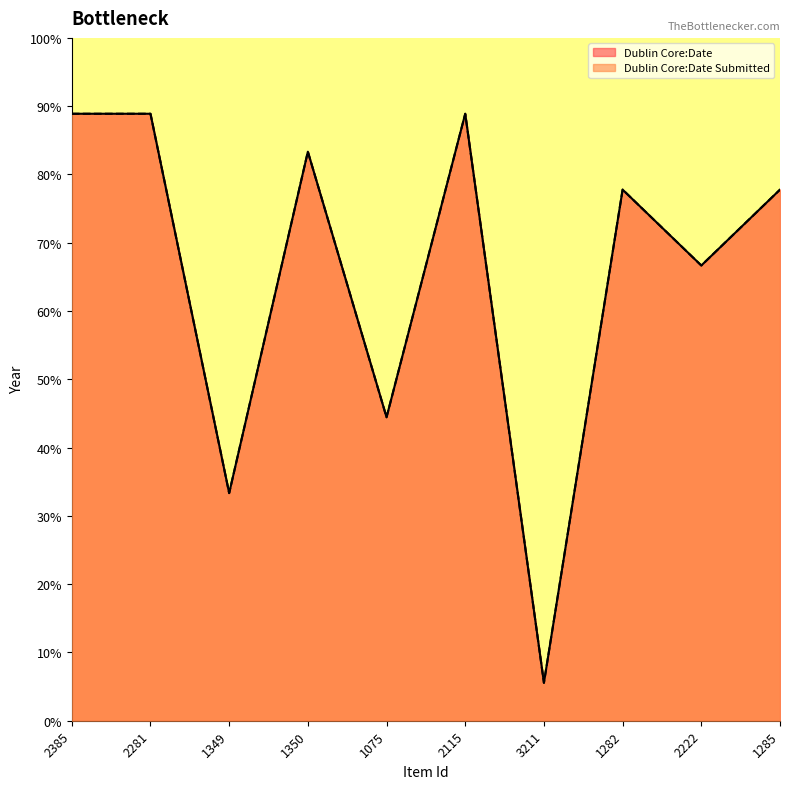

What are all the series names shown in the legend?

Dublin Core:Date, Dublin Core:Date Submitted